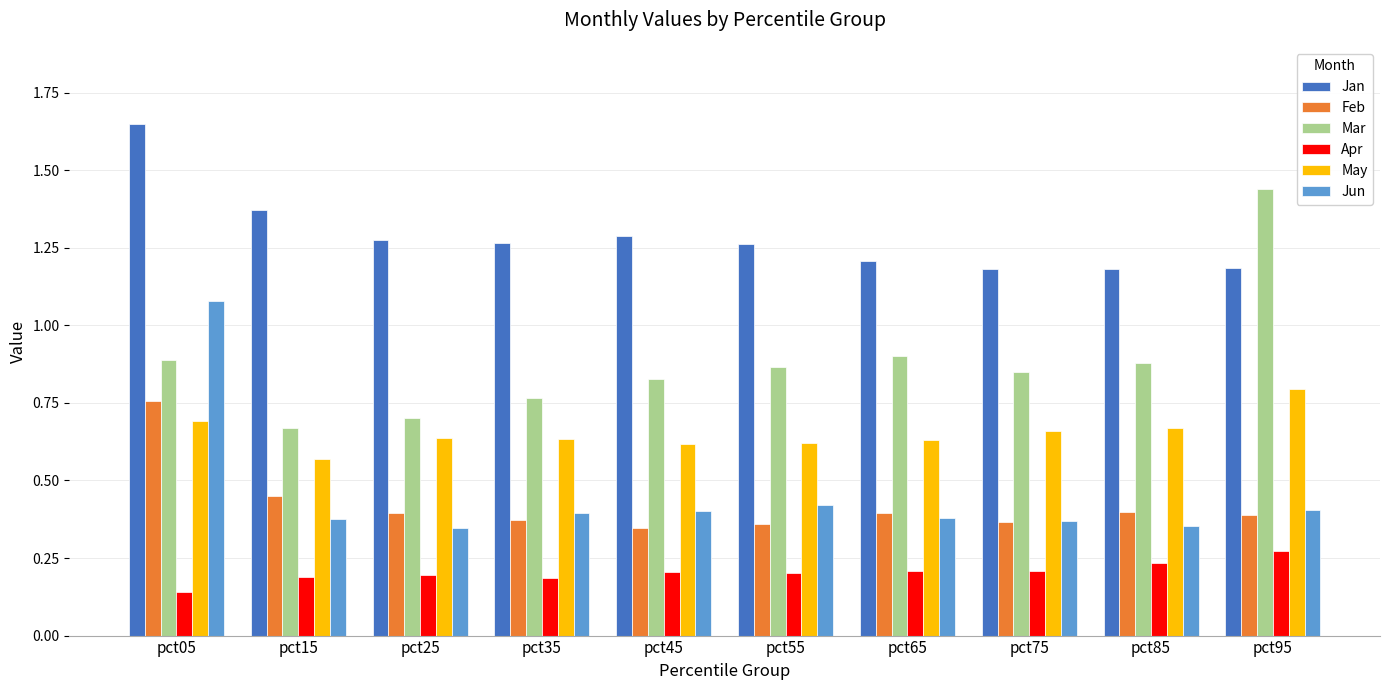

What is the sum of all May values?

6.5